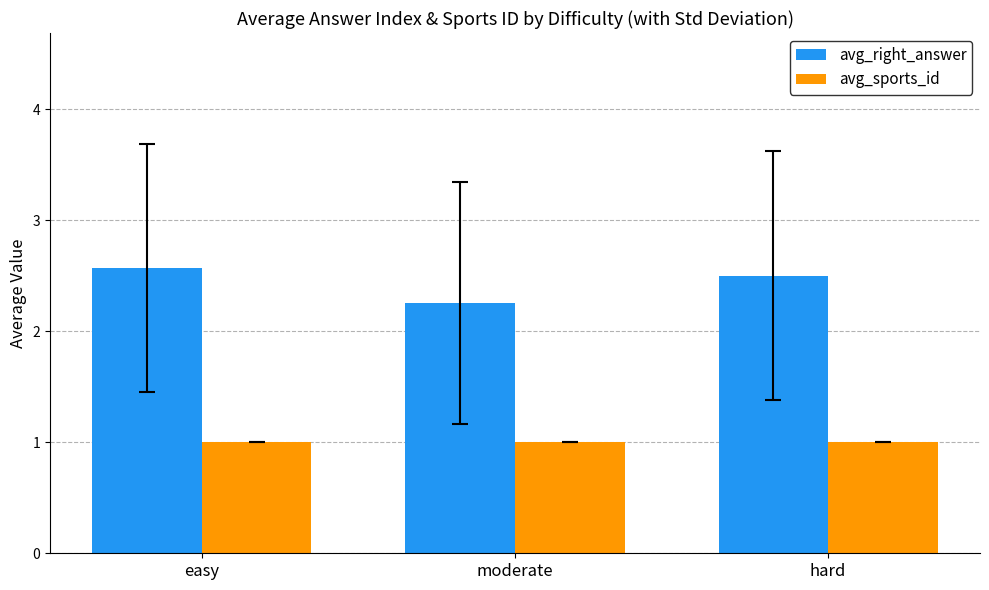

What value does the avg_sports_id series have at moderate?

1.0